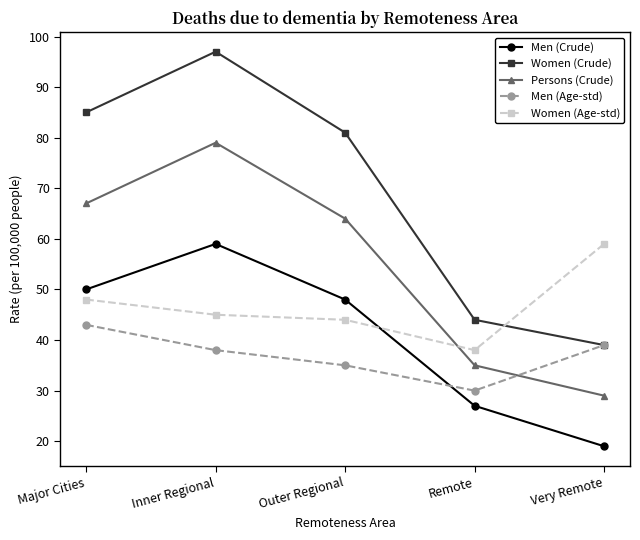

Where is the first local minimum for Women (Age-std)?

Remote